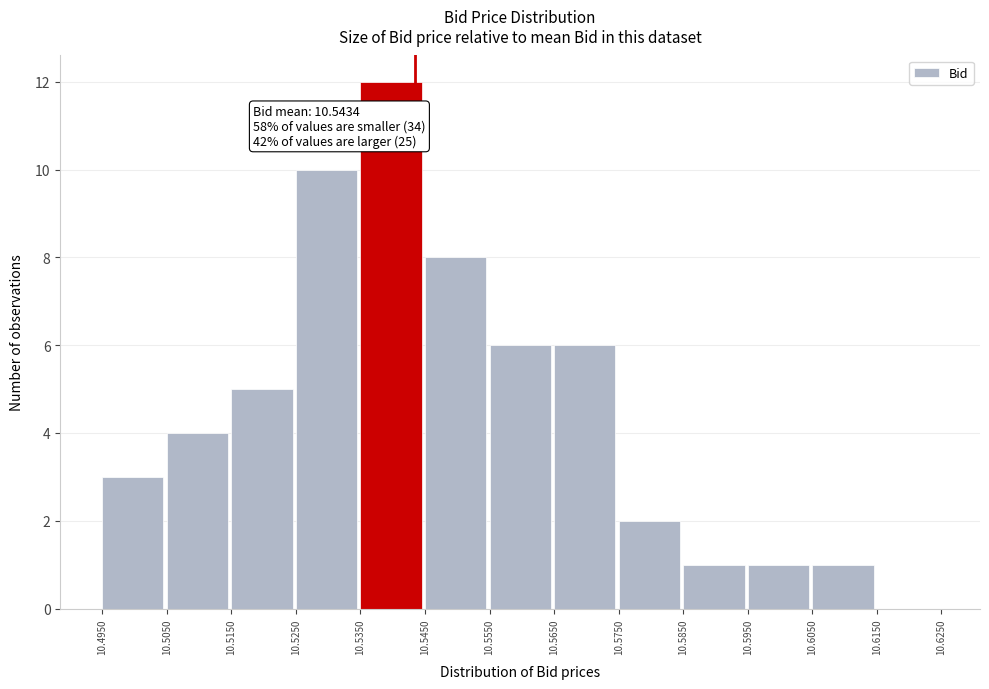

Which range on the x-axis has the tallest bar?

10.5350 to 10.5450